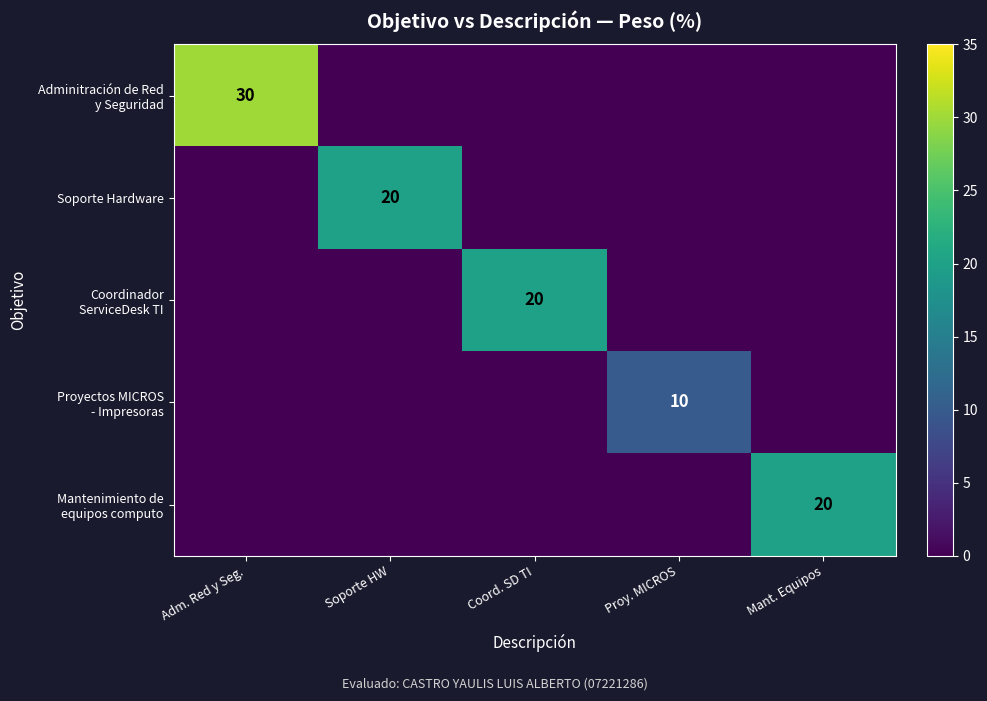

True or false: Soporte Hardware has a value of 14 at Soporte HW.

False